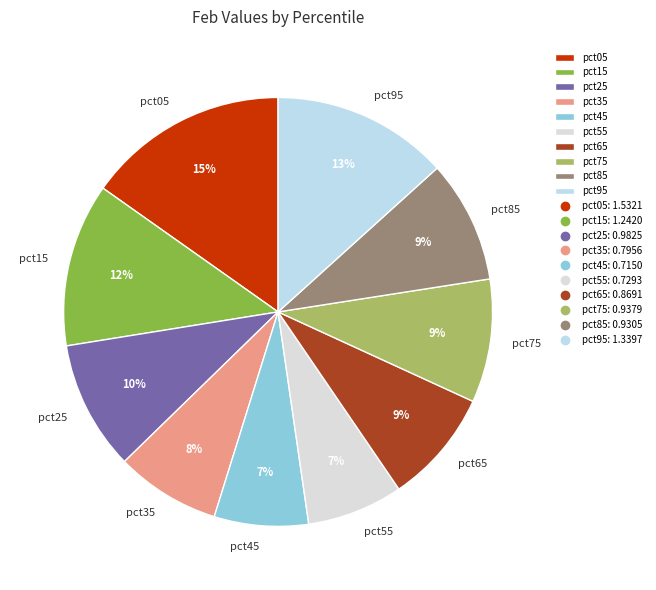

The pct15 slice represents 12% of the pie. True or false?

True